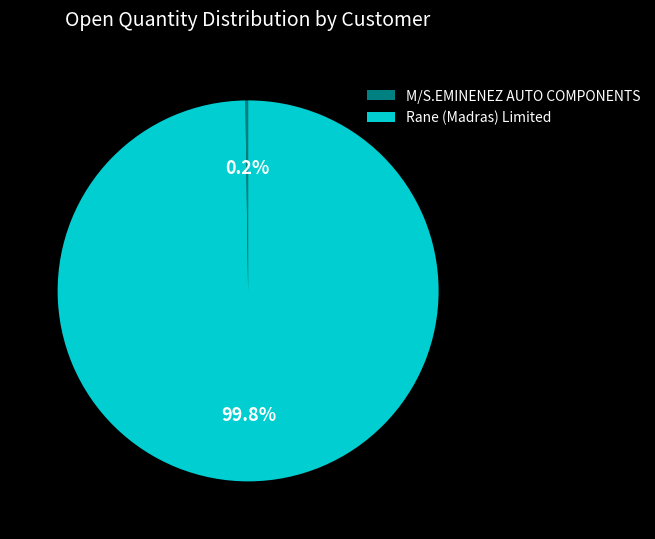

Which category has the biggest portion of the pie?

Rane (Madras) Limited